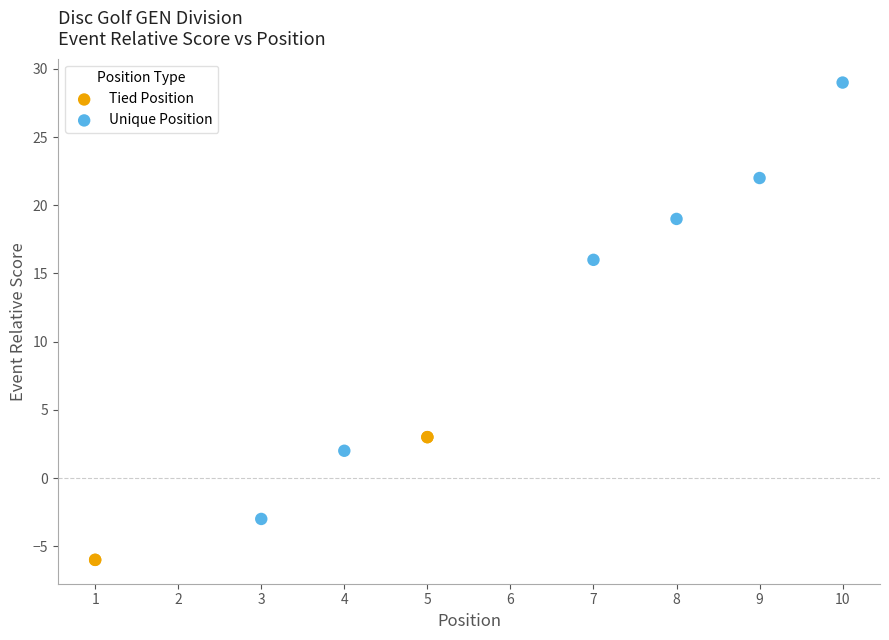

What are all the series names shown in the legend?

Tied Position, Unique Position